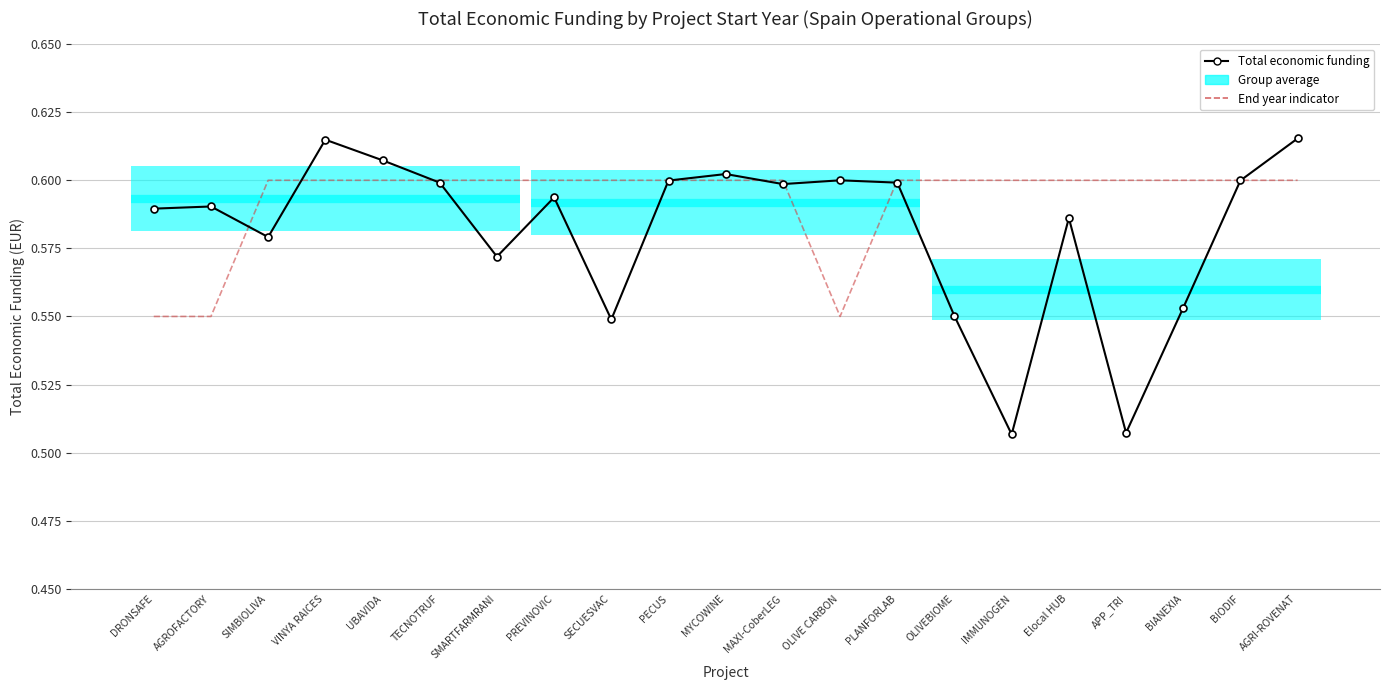

What is the approximate value of End year (2026=lower, 2027=upper) at AGRI-ROVENAT?

0.6